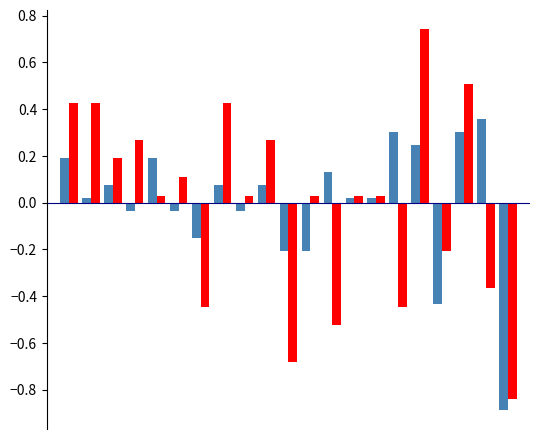

Does the chart contain stacked bars?

No